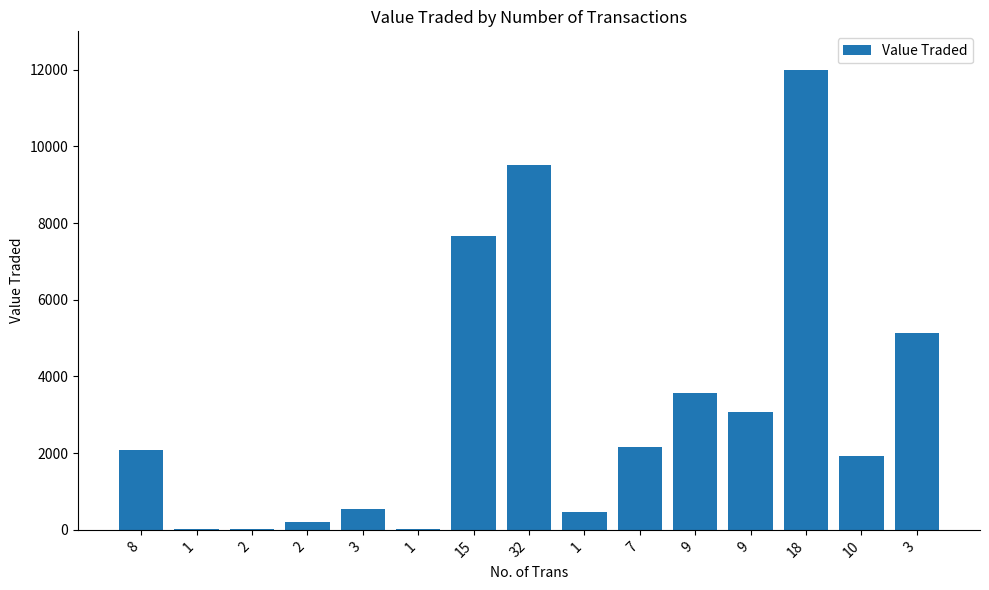

Reading right to left, list all the values displayed in this chart.

3=5133	10=1921	18=11989	9=3086	9=3564	7=2155	1=464	32=9515	15=7673	1=24	3=532	2=200	2=24	1=26	8=2081